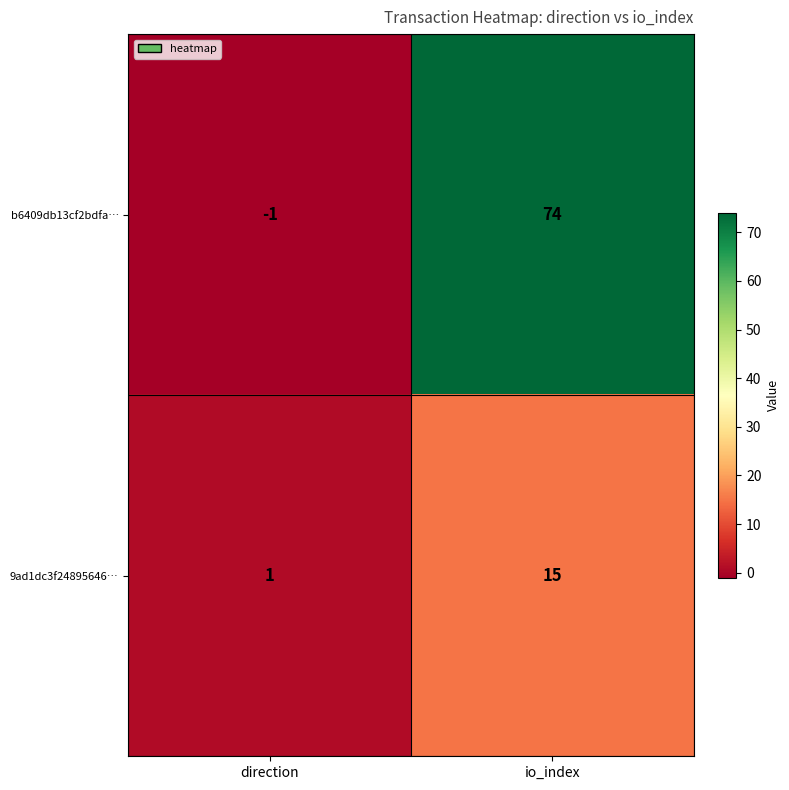

What is the difference between the b6409db13cf2bdfa… values at io_index and direction?

75